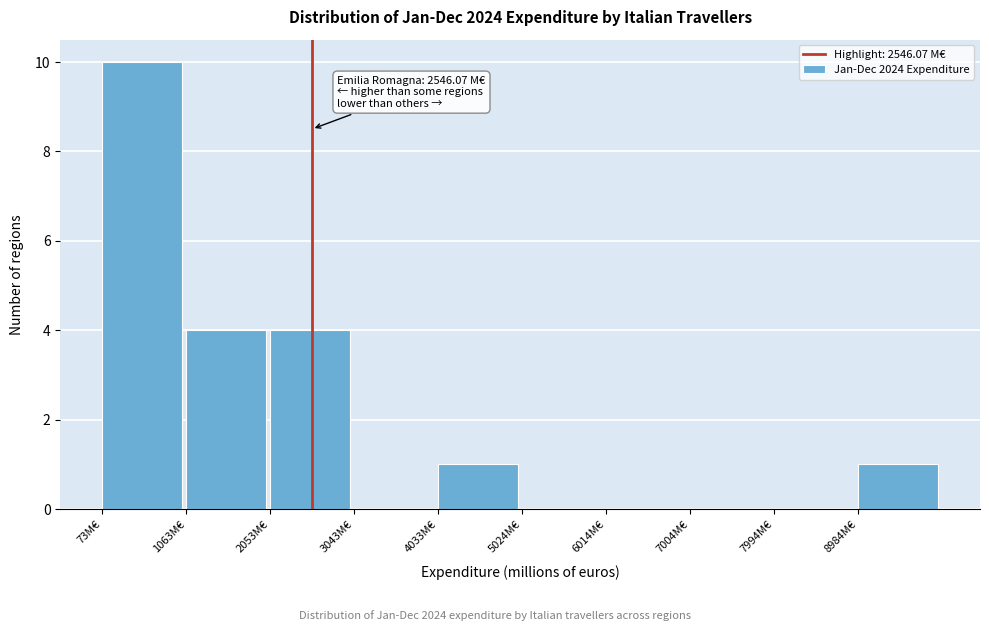

Which range on the x-axis has the tallest bar?

100 to 1100